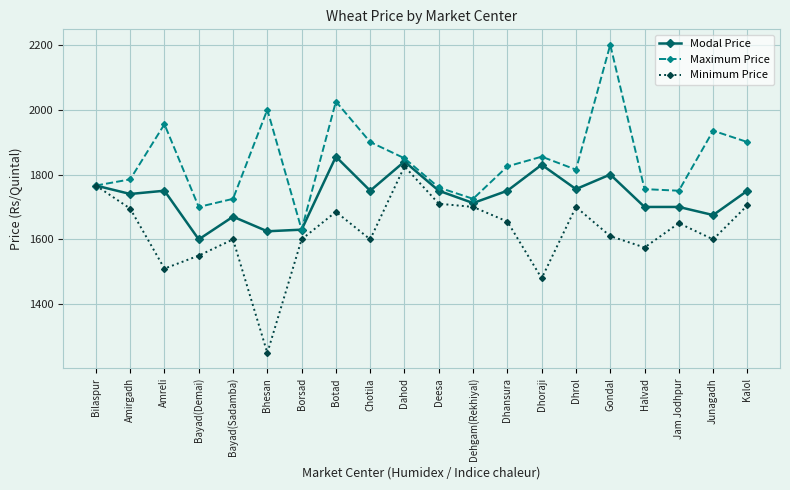

Rank the series by their average value, from lowest to highest.

Minimum Price, Modal Price, Maximum Price